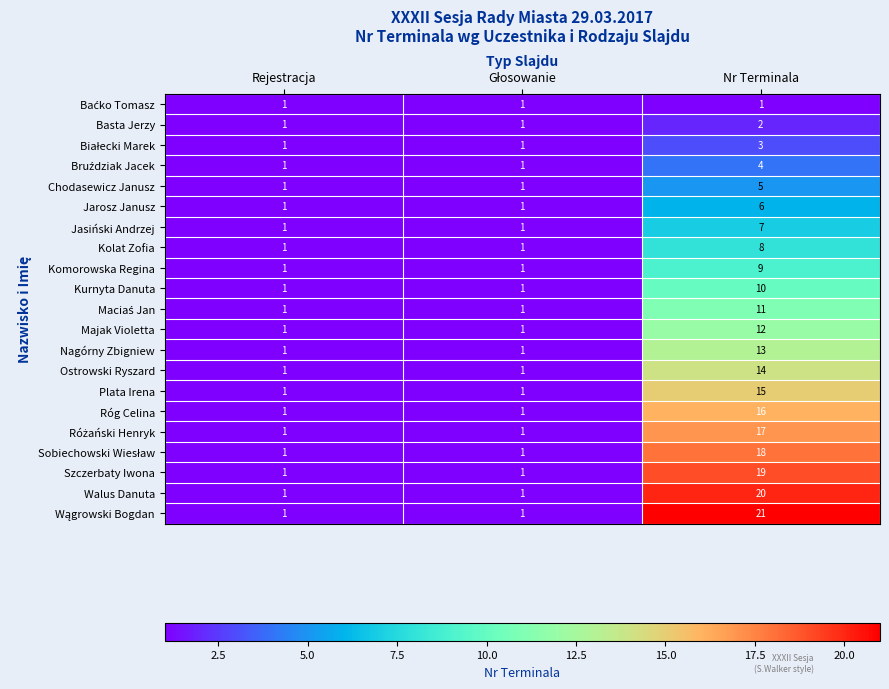

What is the maximum value shown in the chart?

21